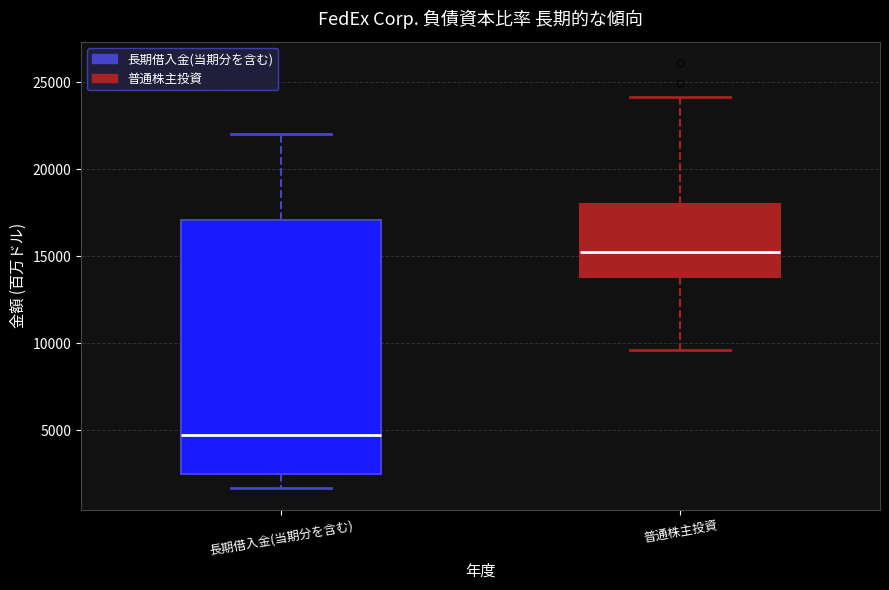

Where does the upper whisker of the box for 普通株主投資 end on the y-axis? The values are not printed on the chart, so give them approximately, as read against the axis.

24000